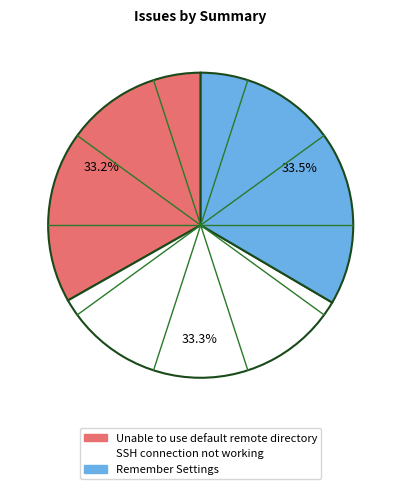

Combined, what portion of the pie is Remember Settings and Unable to use default remote directory?

66.7%